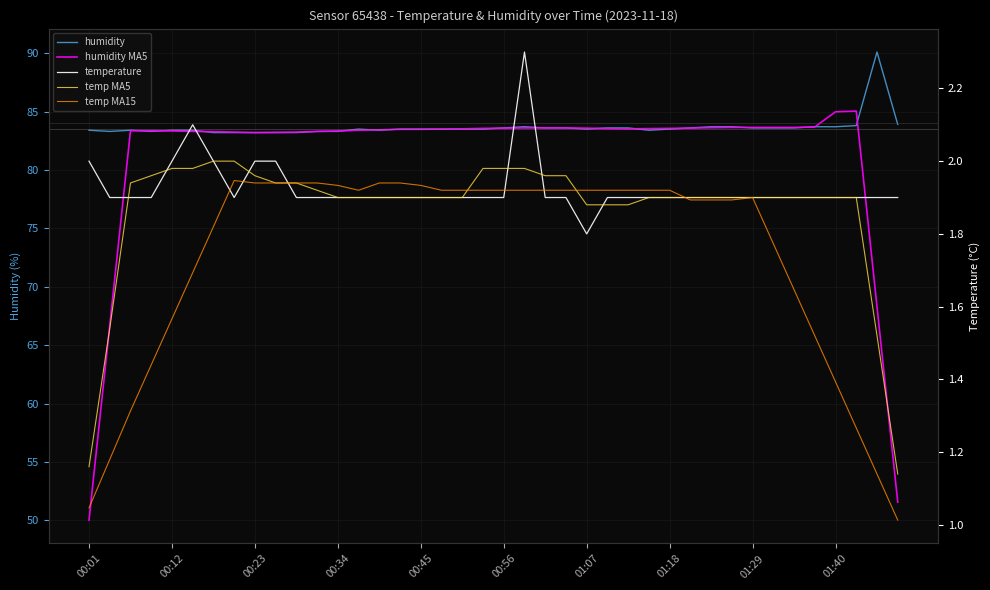

What are all the series names shown in the legend?

humidity, humidity MA5, temperature, temp MA5, temp MA15